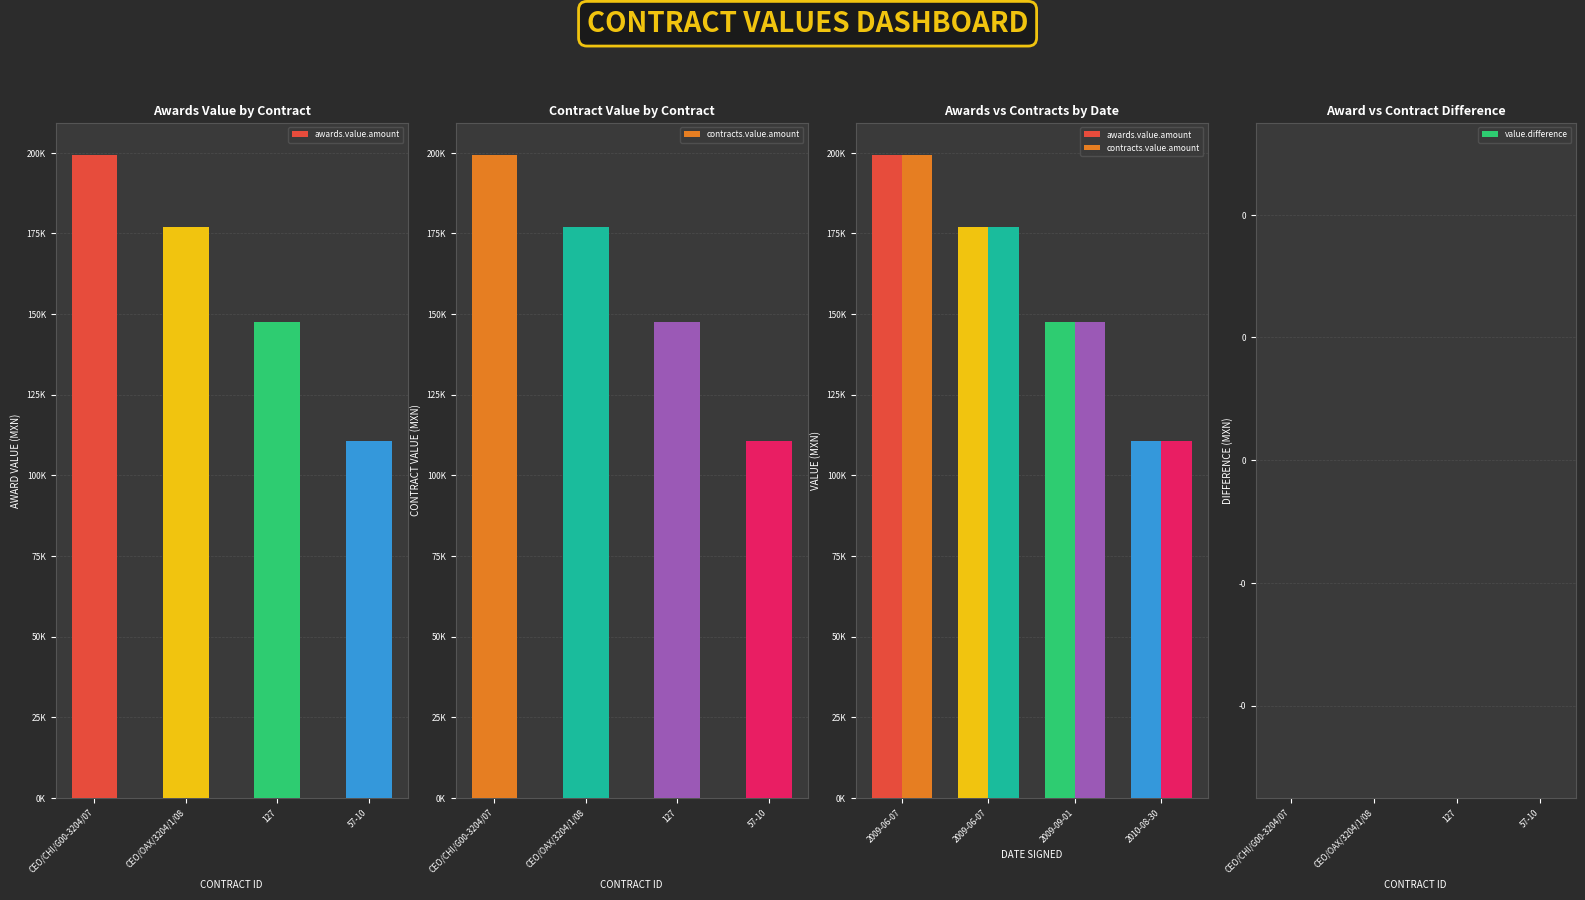

What is the label of the 4th bar from the right?

CEO/CHI/G00-3204/07